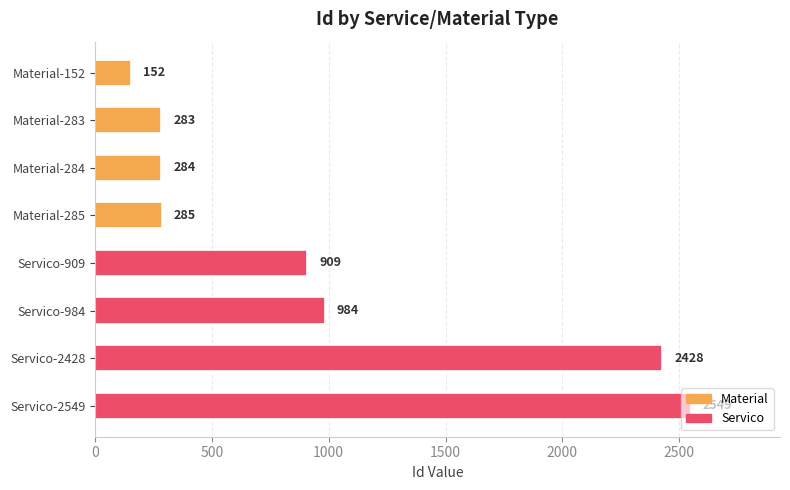

What position from the bottom is Material-285?

5